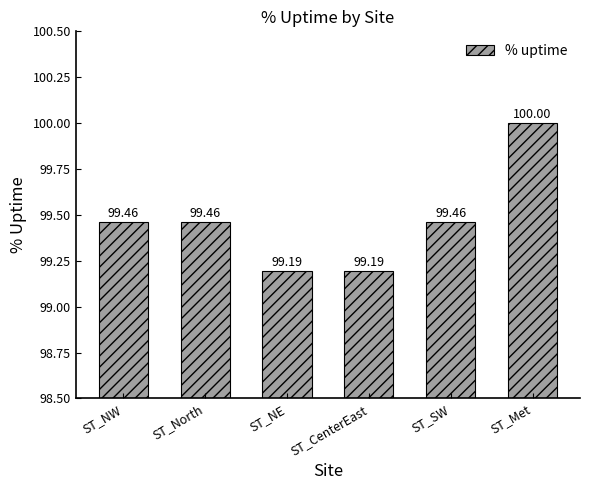

Reading right to left, transcribe all the data shown in this chart.

100.0	99.5	99.2	99.2	99.5	99.5